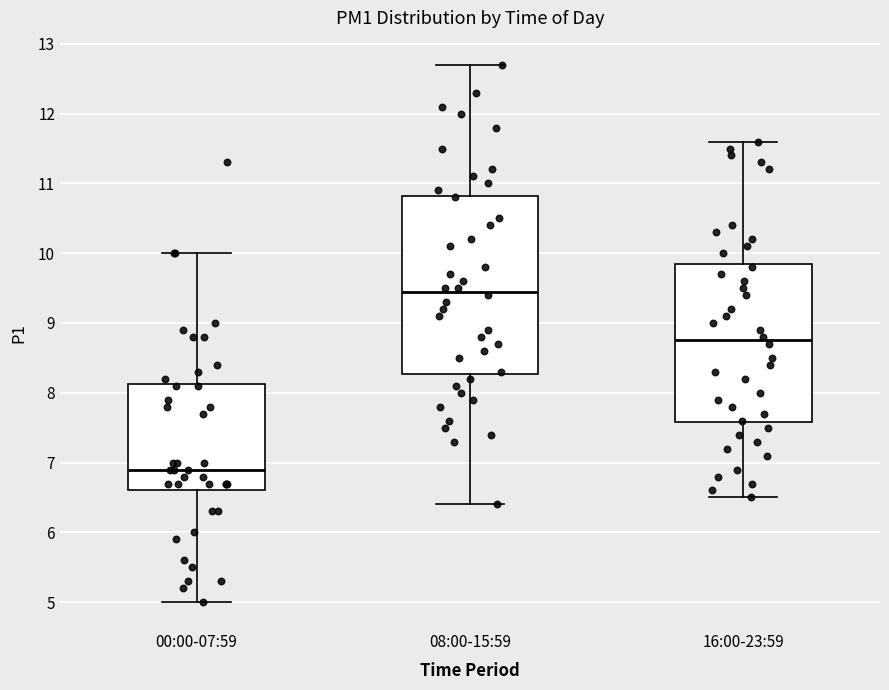

Reading left to right, transcribe this box plot: for each box, give where its median line is, the range the box spans, and where its two whiskers end, as read against the y-axis. The values are not printed on the chart, so give them approximately, as read against the axis.

00:00-07:59: median 6.9, box 6.6 to 8.1, whiskers 5.0 to 10.0
08:00-15:59: median 9.5, box 8.3 to 10.8, whiskers 6.4 to 12.7
16:00-23:59: median 8.8, box 7.6 to 9.9, whiskers 6.5 to 11.6